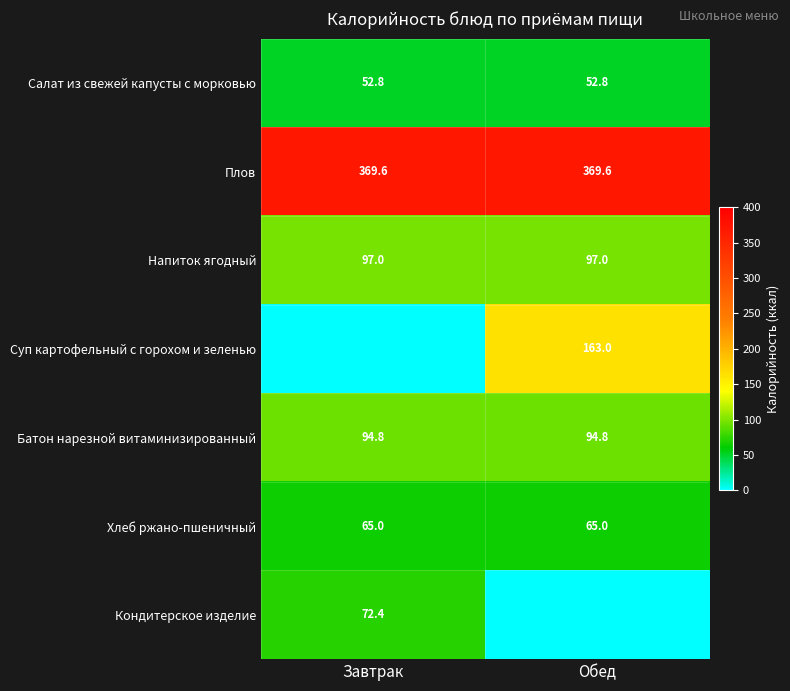

What is the greatest value displayed?

369.6